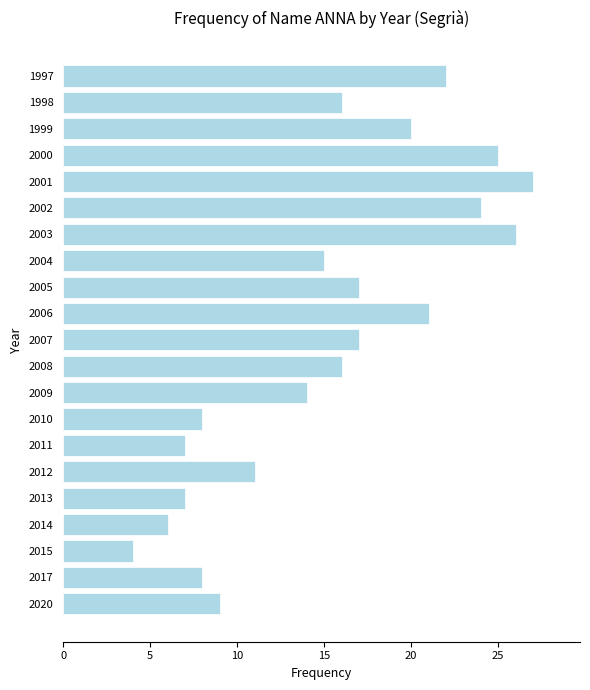

What is the change in value from 2005 to 2002?

+7